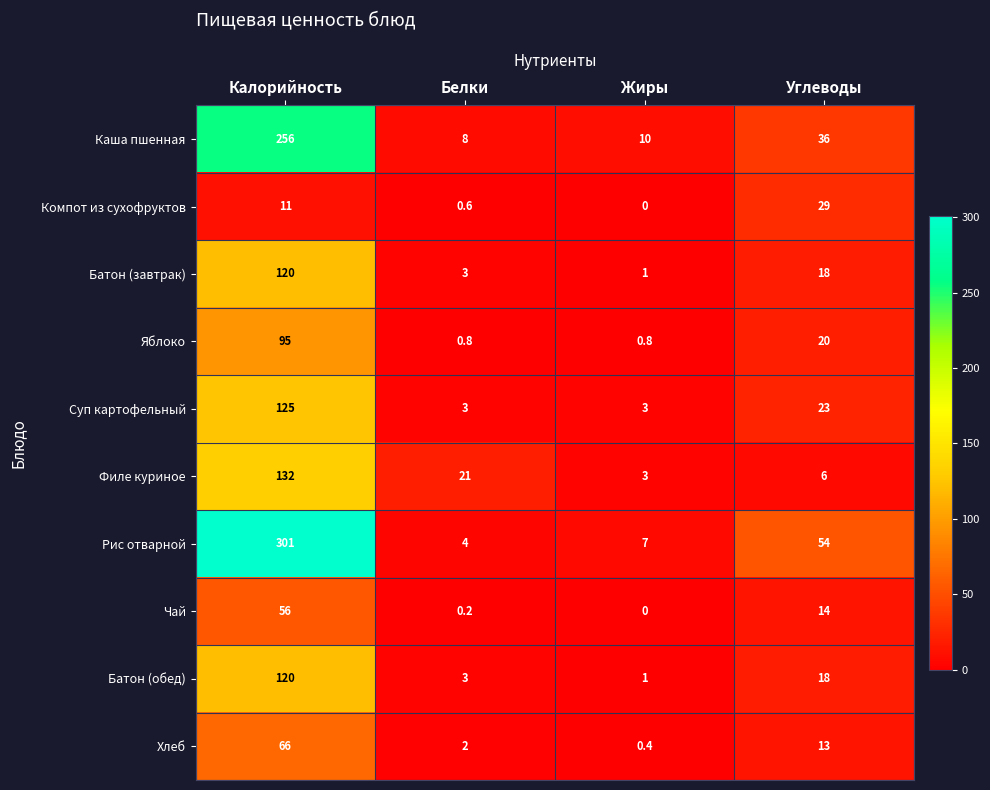

At which category is the sum across all series the highest?

Калорийность